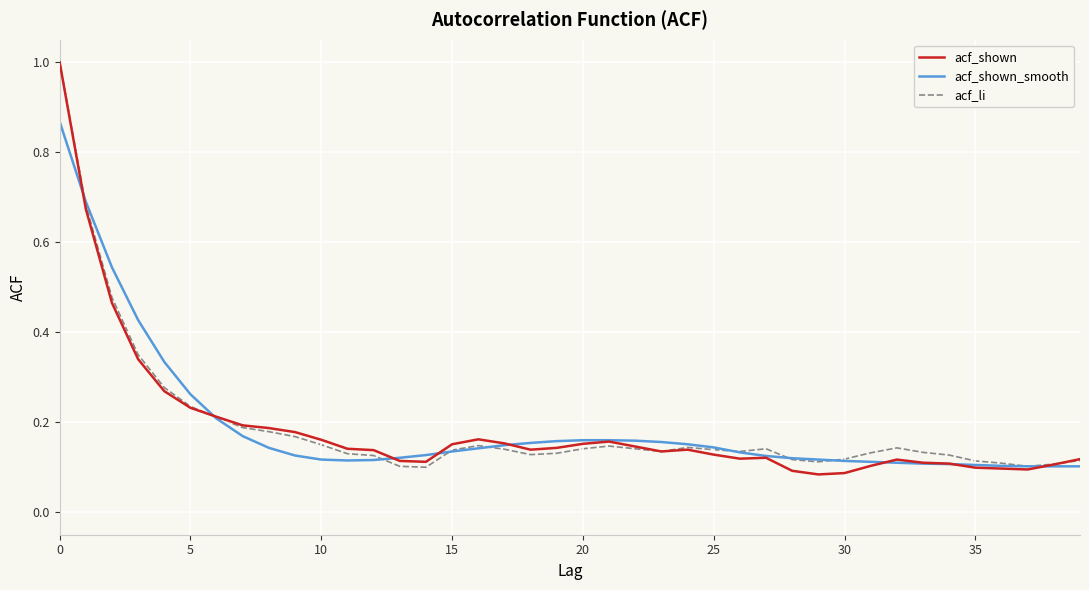

Which series has the largest range (max minus min)?

acf_shown